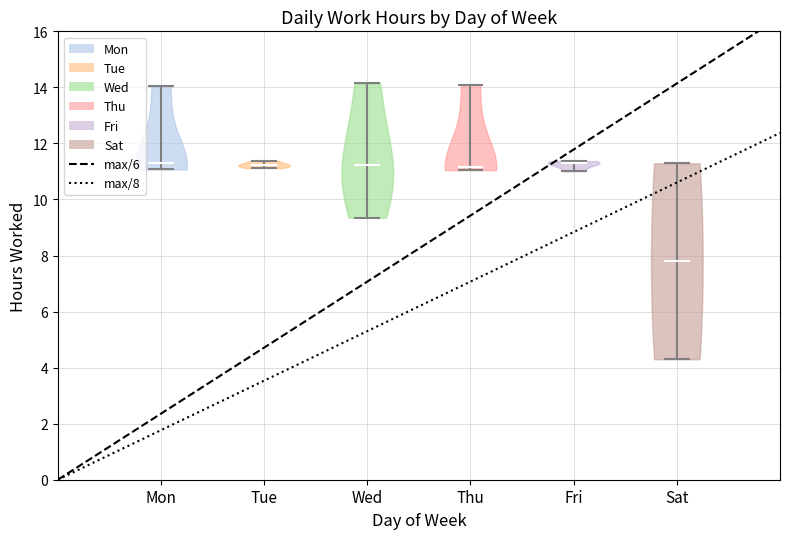

Reading left to right, read every violin against the y-axis: where its median line is, and the lowest and highest points it reaches. The values are not printed on the chart, so give them approximately, as read against the axis.

Mon: median line 11.2, lowest point 11.0, highest point 14.0
Tue: median line 11.2, lowest point 11.2, highest point 11.4
Wed: median line 11.2, lowest point 9.4, highest point 14.2
Thu: median line 11.2, lowest point 11.0, highest point 14.2
Fri: median line 11.2, lowest point 11.0, highest point 11.4
Sat: median line 7.8, lowest point 4.4, highest point 11.2